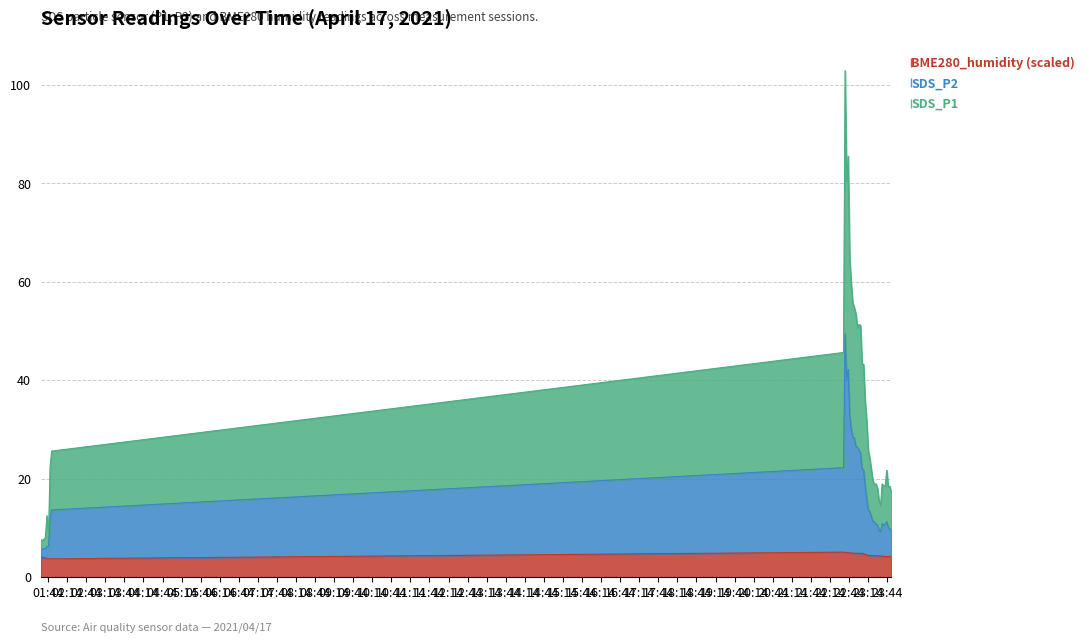

Which has a higher value, 2021/04/17 22:45:06 or 2021/04/17 23:04:32?

2021/04/17 22:45:06